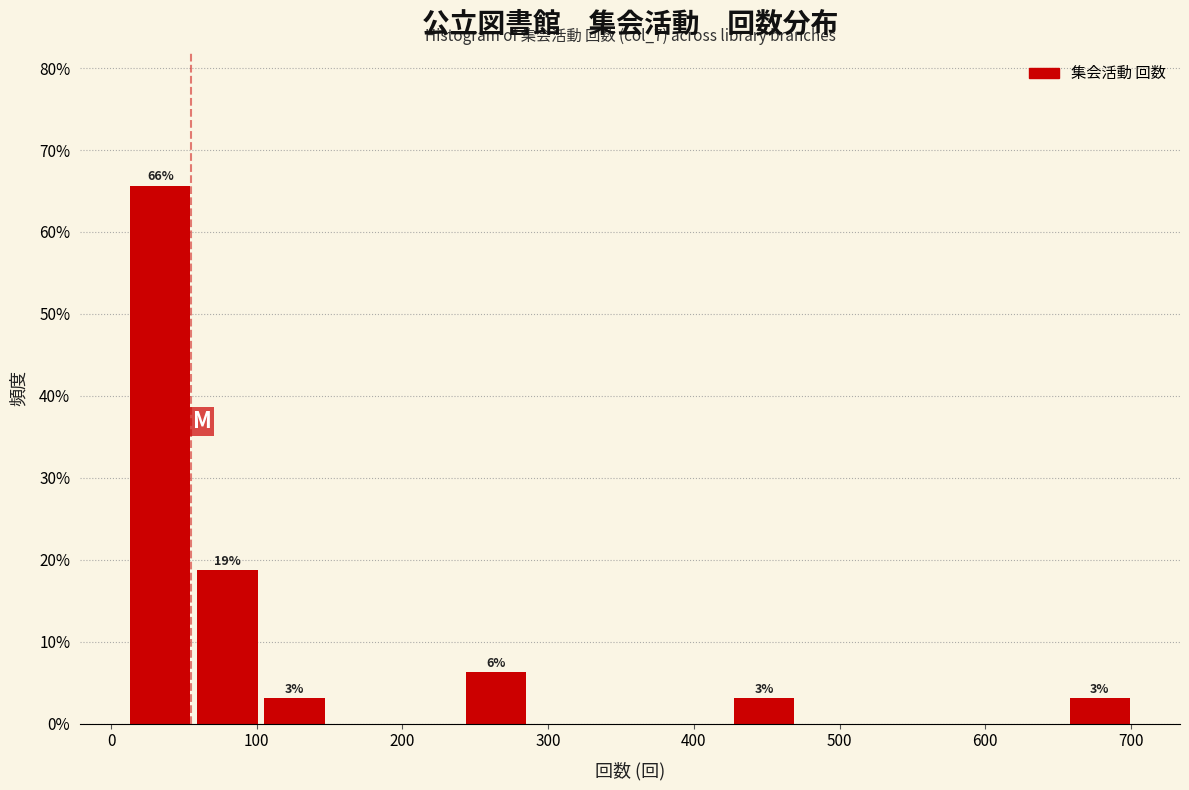

Which range on the x-axis has the tallest bar?

10 to 60